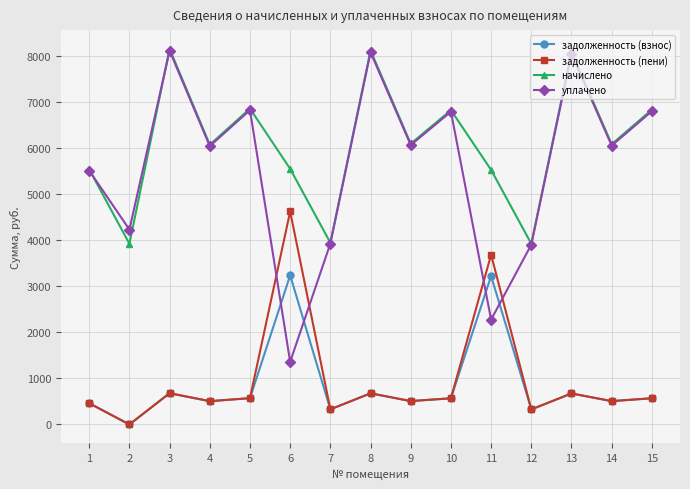

What is the maximum value shown in the chart?

8165.2